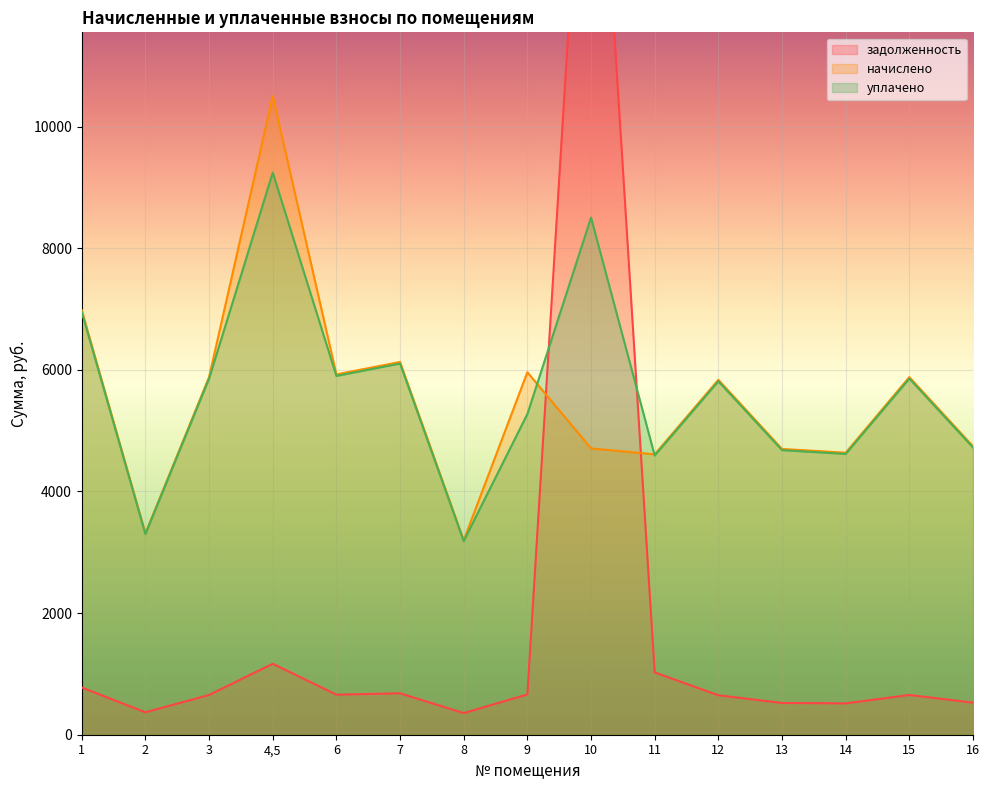

At which category is the sum across all series the highest?

10